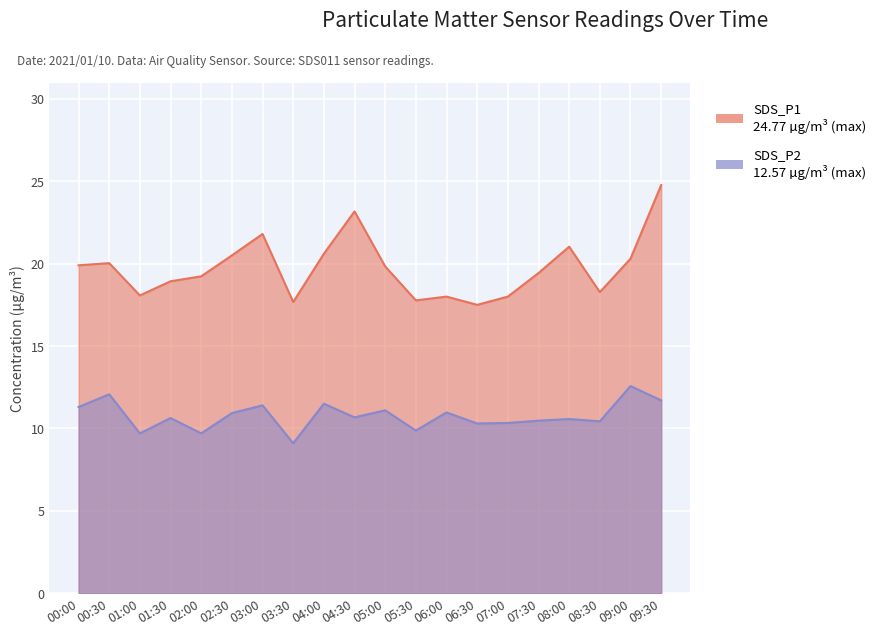

True or false: SDS_P1 and SDS_P2 intersect in this chart.

False